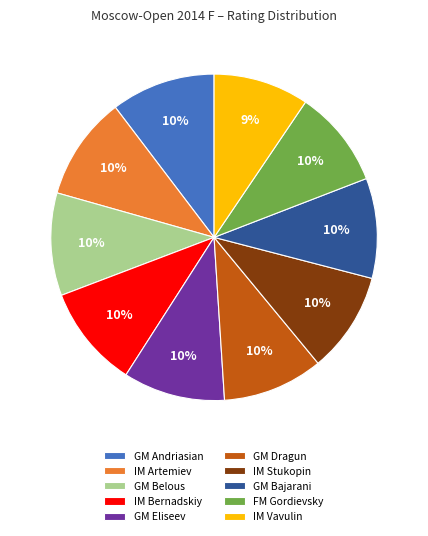

Does any single category account for the majority?

No